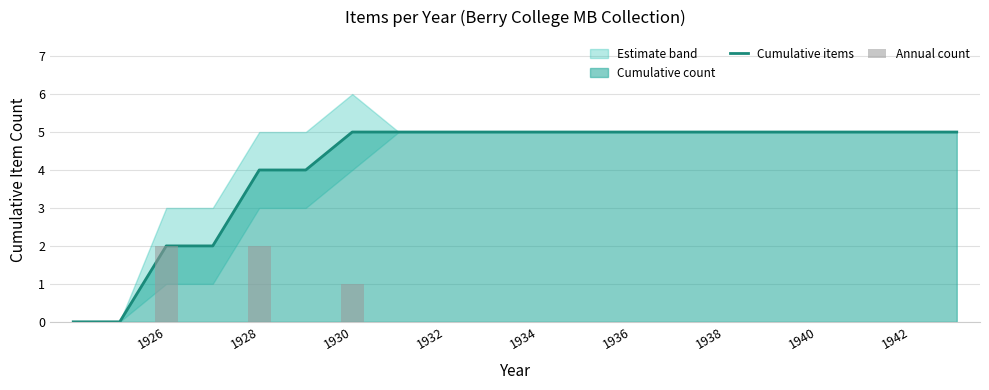

True or false: Cumulative items has a value of 5 at 1942.

True